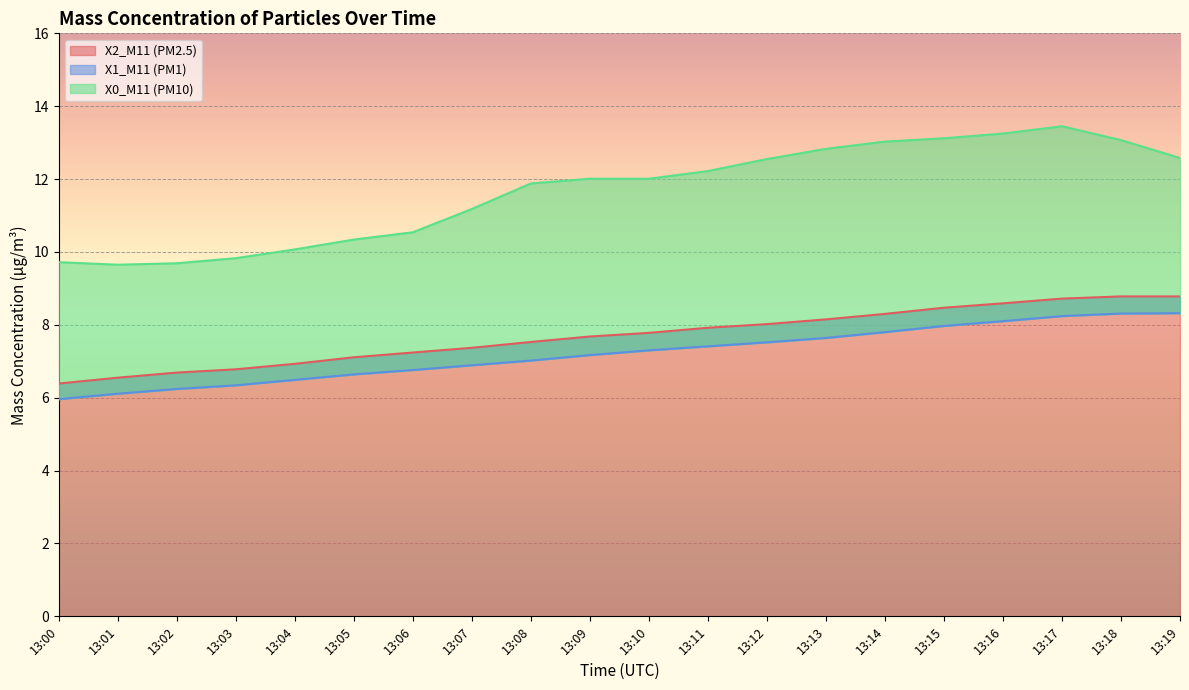

List the series in order of their peak value, highest first.

X0_M11 (PM10), X2_M11 (PM2.5), X1_M11 (PM1)